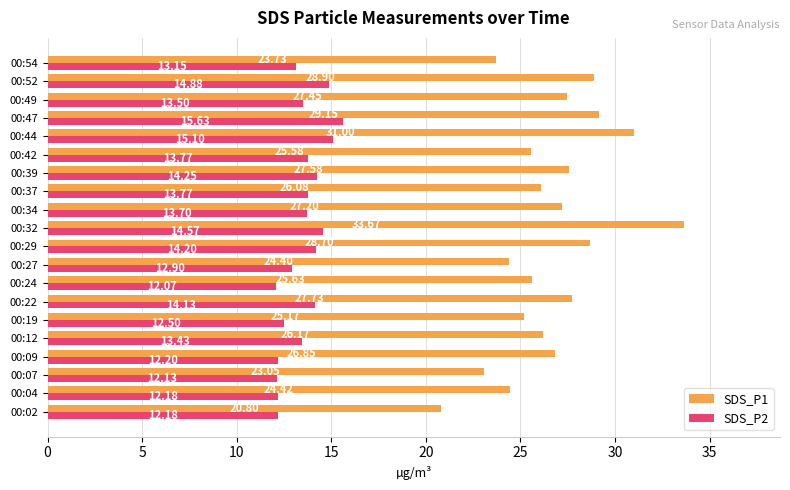

Which series has the largest range (max minus min)?

SDS_P1